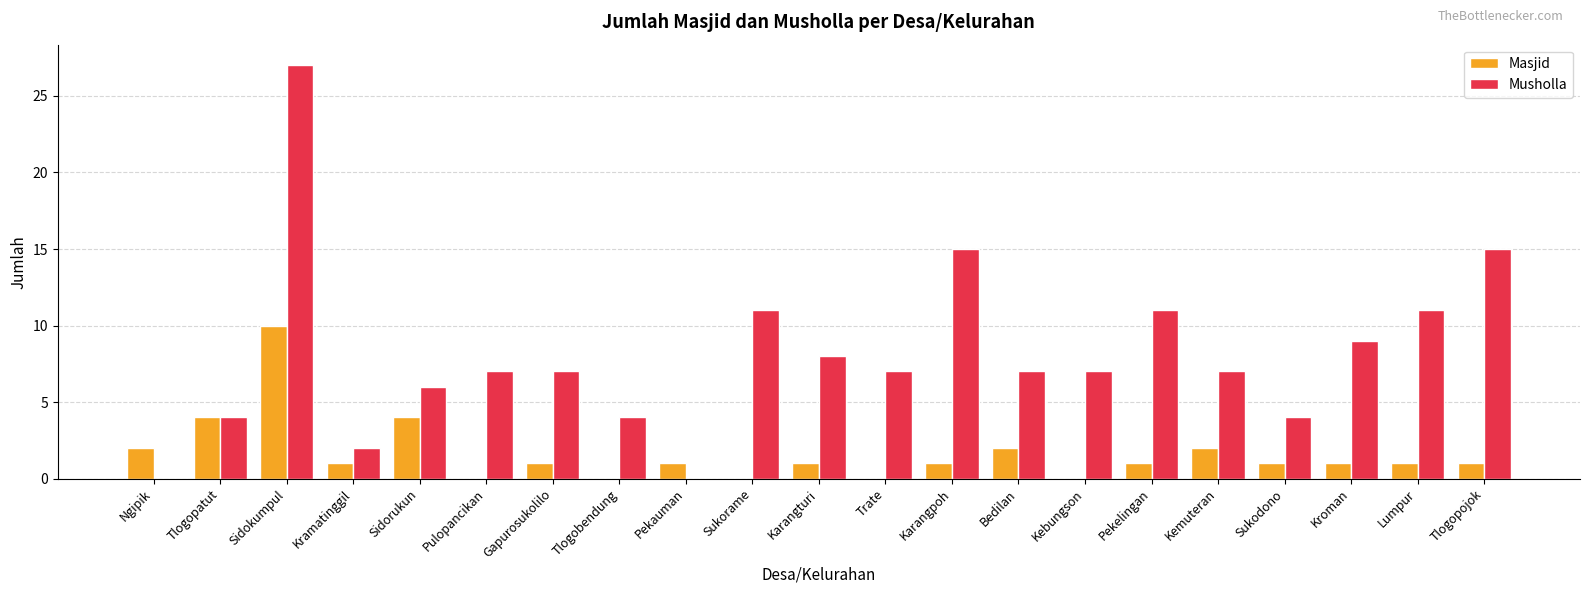

How many groups of bars are there?

21